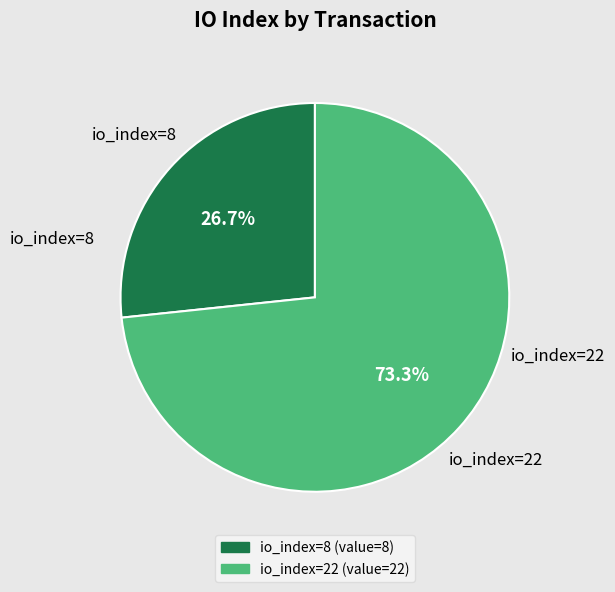

To the nearest percent, what is the difference between the largest and smallest slice percentages?

47%